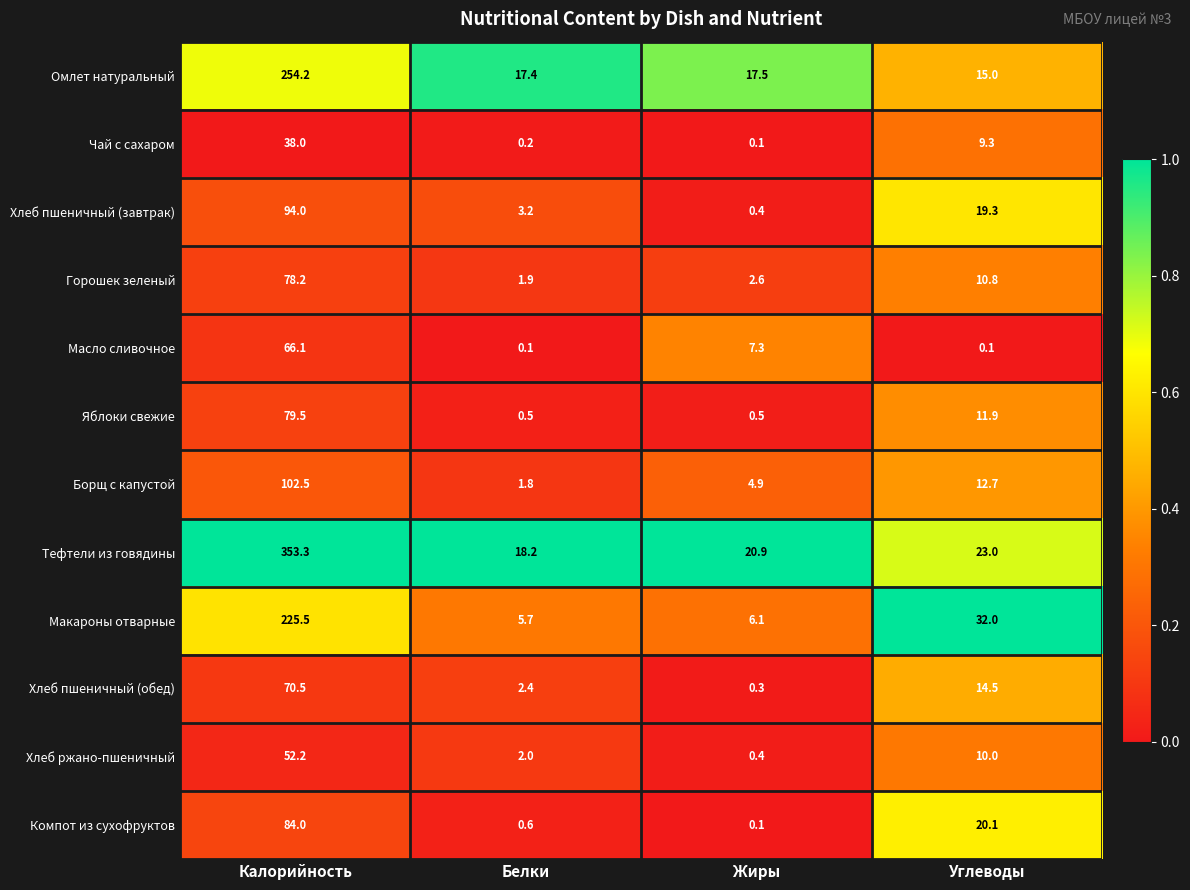

What is the greatest value displayed?

353.3